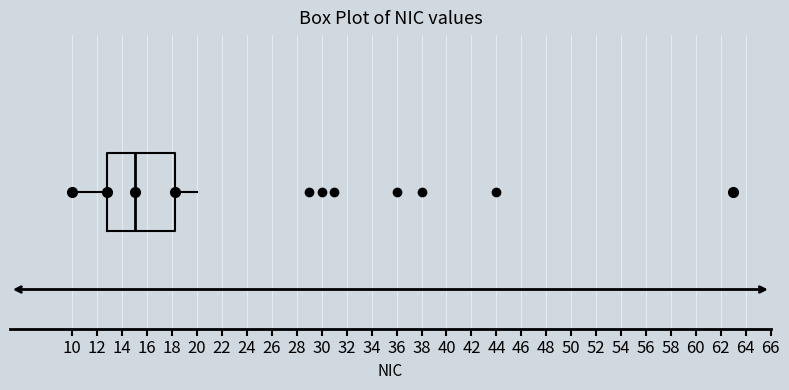

Transcribe this box plot: give where the median line is, the range the box spans, and where the two whiskers end, as read against the x-axis. The values are not printed on the chart, so give them approximately, as read against the axis.

median 15.0, box 12.8 to 18.2, whiskers 10.0 to 20.0